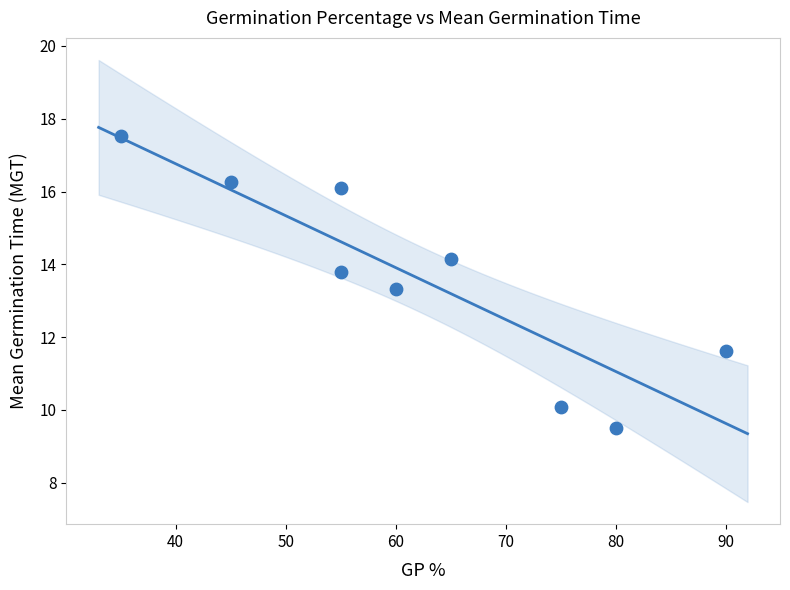

What Y value in the scatter plot is closest to 13?

13.3